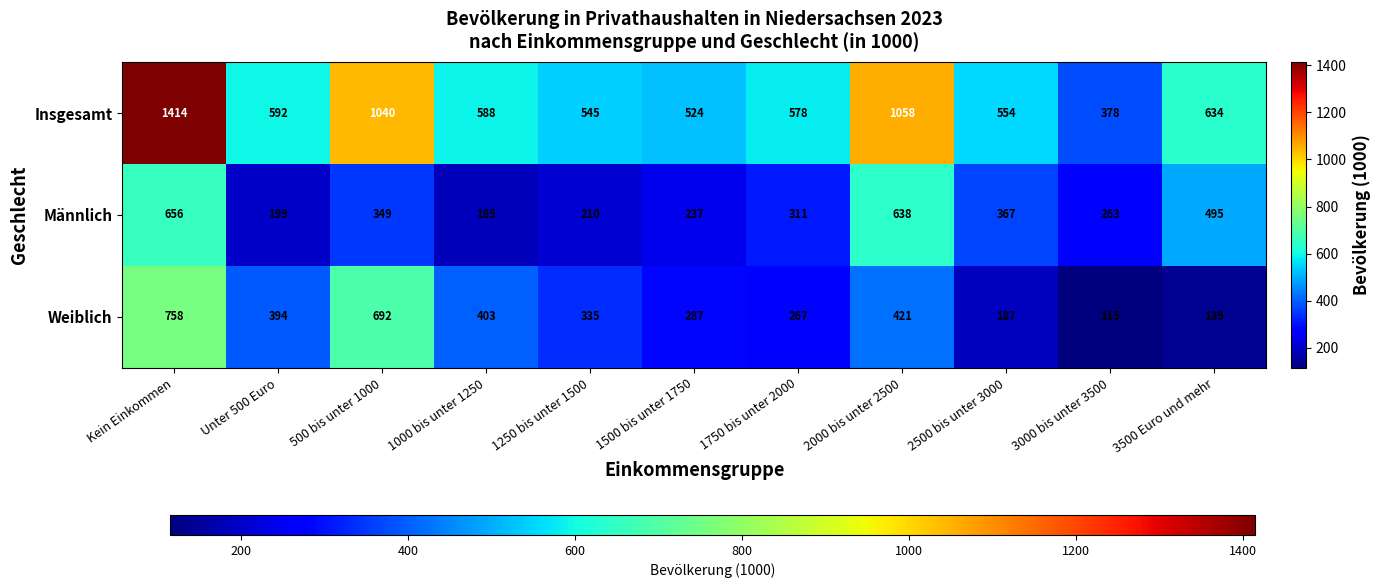

Read the Männlich value at 3000 bis unter 3500, to the nearest 50.

250